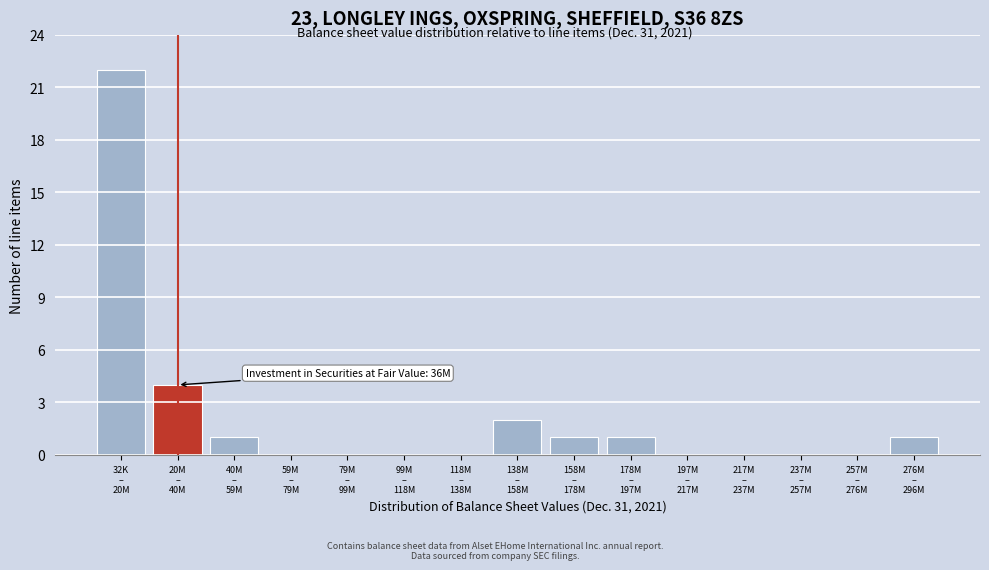

What is the greatest value displayed?

22